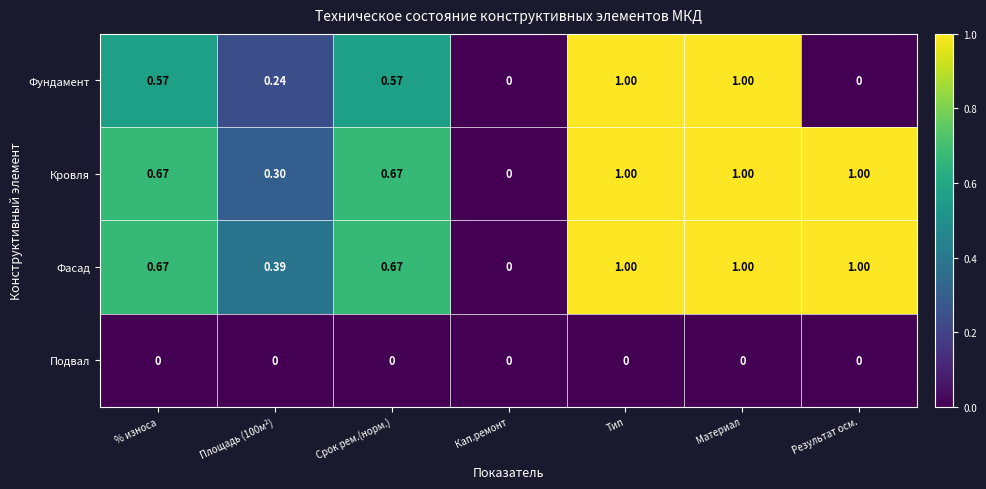

What is the greatest value displayed?

1.0